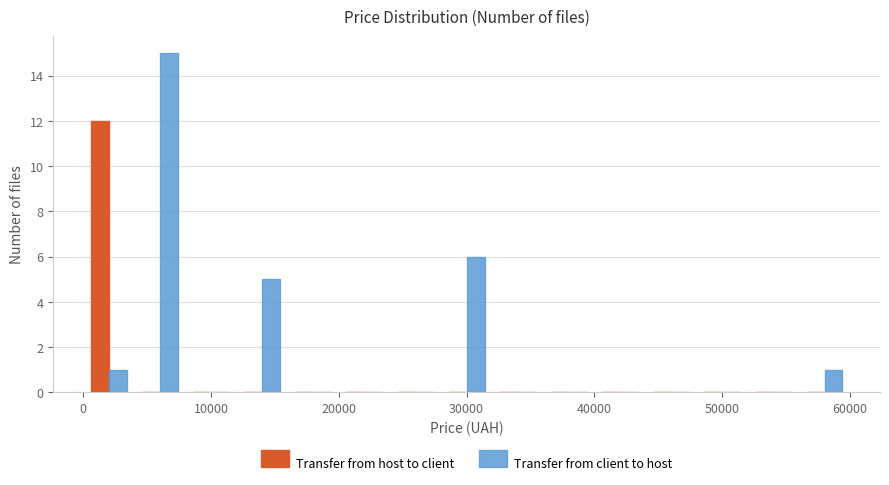

Reading left to right, list every range on the x-axis with the height of the bar of each series over it. The values are not printed on the chart, so give them approximately, as read against the axis.

0 to 4000: Transfer from host to client=12	Transfer from client to host=1
4000 to 8000: Transfer from host to client=0	Transfer from client to host=15
8000 to 12000: Transfer from host to client=0	Transfer from client to host=0
12000 to 16000: Transfer from host to client=0	Transfer from client to host=5
16000 to 20000: Transfer from host to client=0	Transfer from client to host=0
20000 to 24000: Transfer from host to client=0	Transfer from client to host=0
24000 to 28000: Transfer from host to client=0	Transfer from client to host=0
28000 to 32000: Transfer from host to client=0	Transfer from client to host=6
32000 to 36000: Transfer from host to client=0	Transfer from client to host=0
36000 to 40000: Transfer from host to client=0	Transfer from client to host=0
40000 to 44000: Transfer from host to client=0	Transfer from client to host=0
44000 to 48000: Transfer from host to client=0	Transfer from client to host=0
48000 to 52000: Transfer from host to client=0	Transfer from client to host=0
52000 to 56000: Transfer from host to client=0	Transfer from client to host=0
56000 to 60000: Transfer from host to client=0	Transfer from client to host=1